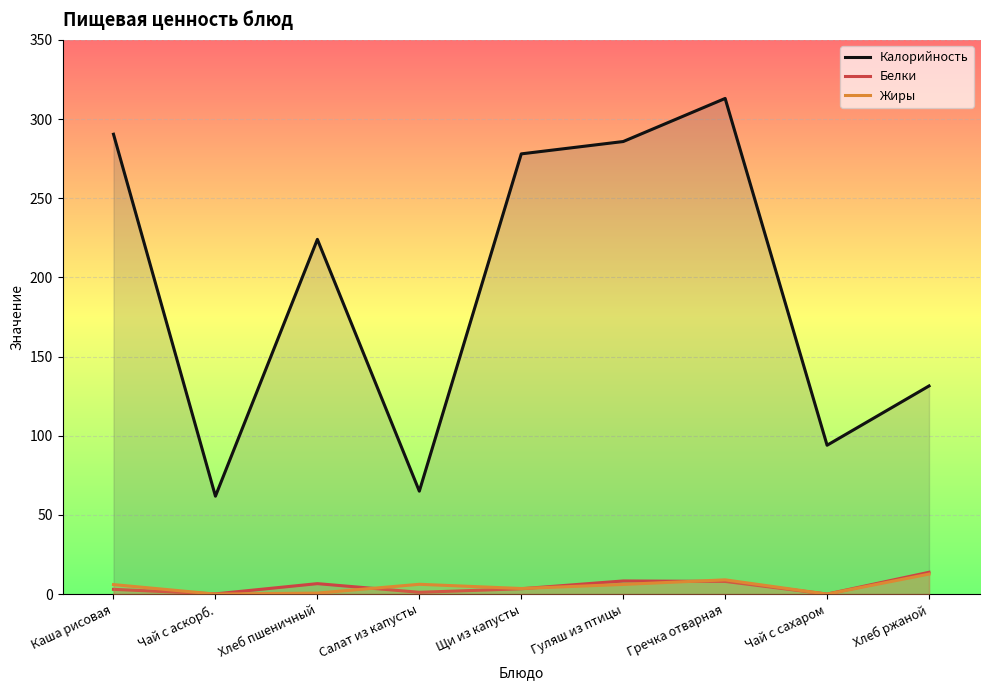

Is the value of Калорийность at Щи из капусты greater than the value of Жиры at Хлеб ржаной?

Yes